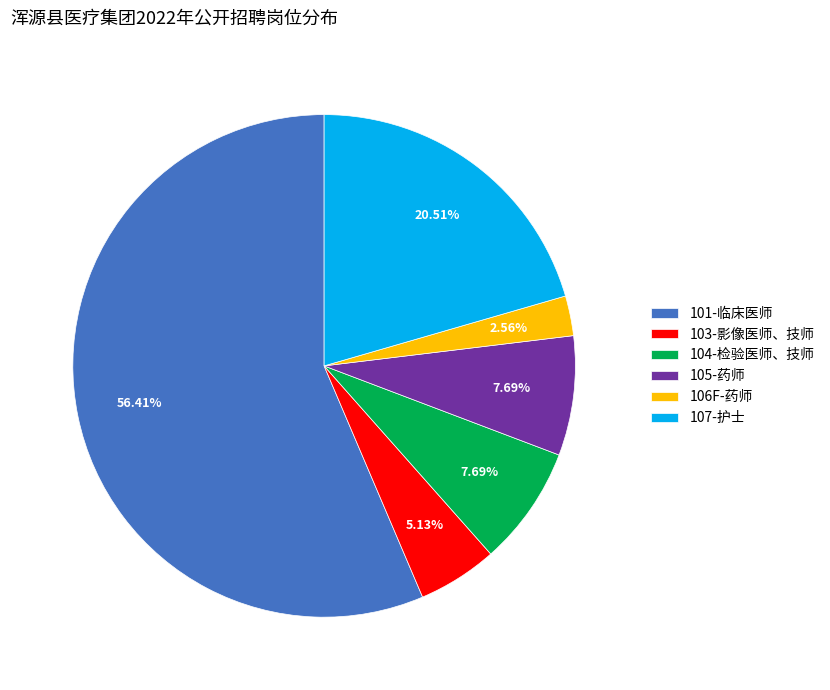

Approximately how many times larger is the value at 105-药师 compared to 106F-药师?

3.0